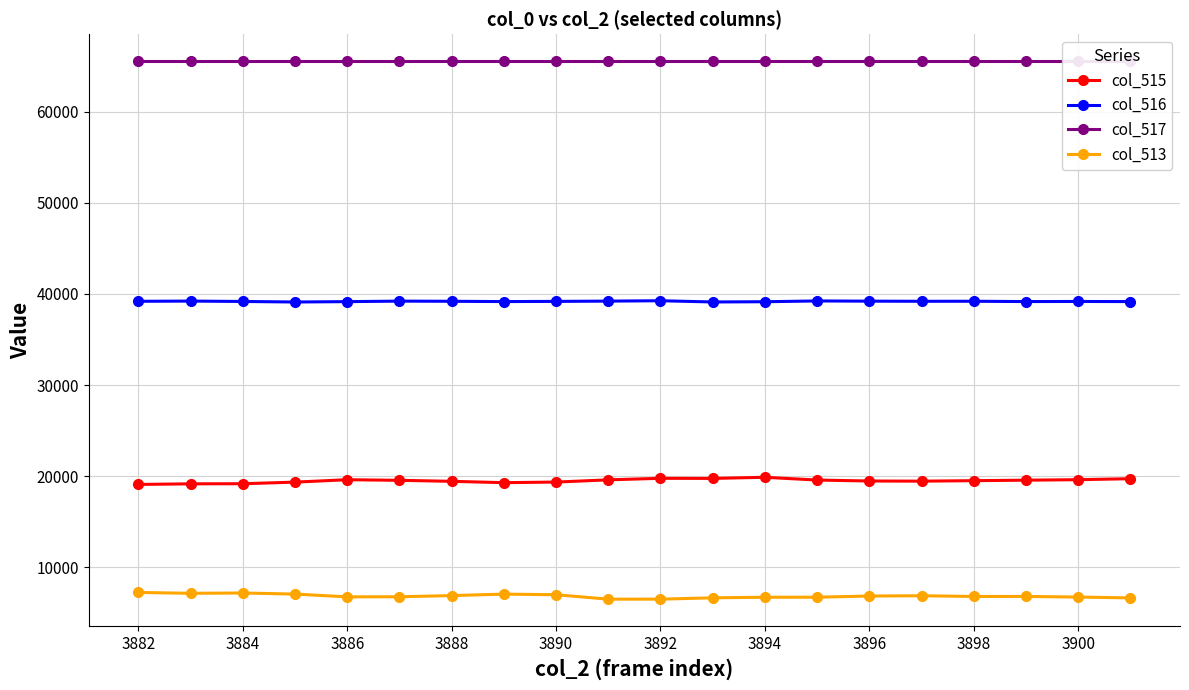

The value of col_516 at 3888 is 39188. True or false?

True